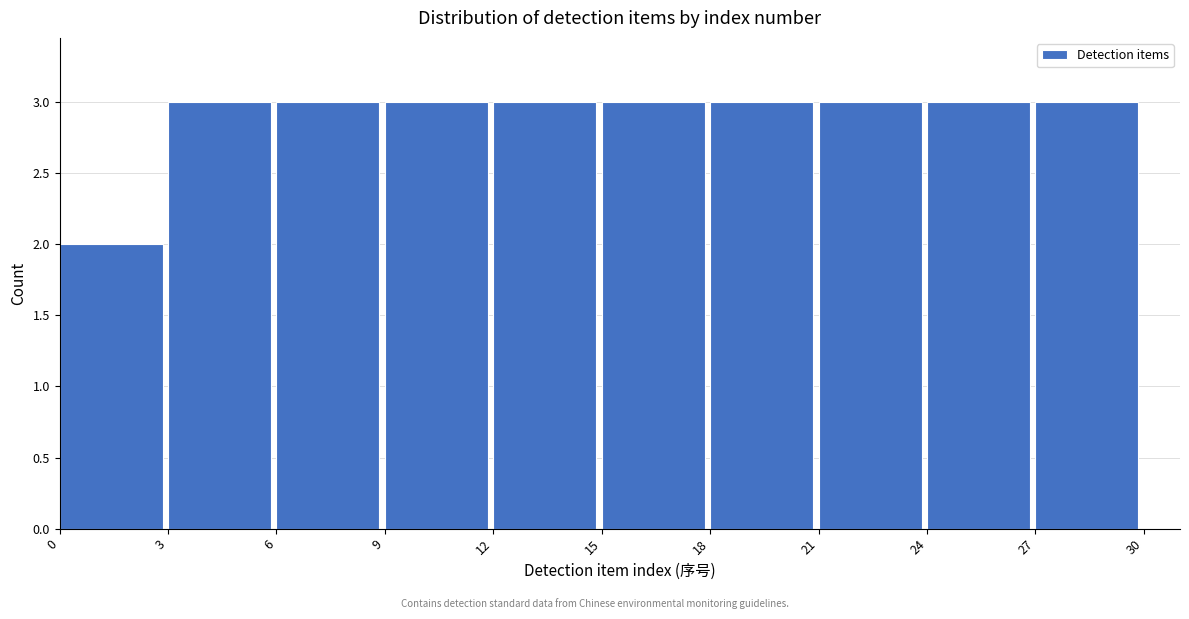

How tall is the bar that spans 15 to 18 on the x-axis? The values are not printed on the chart, so give them approximately, as read against the axis.

3